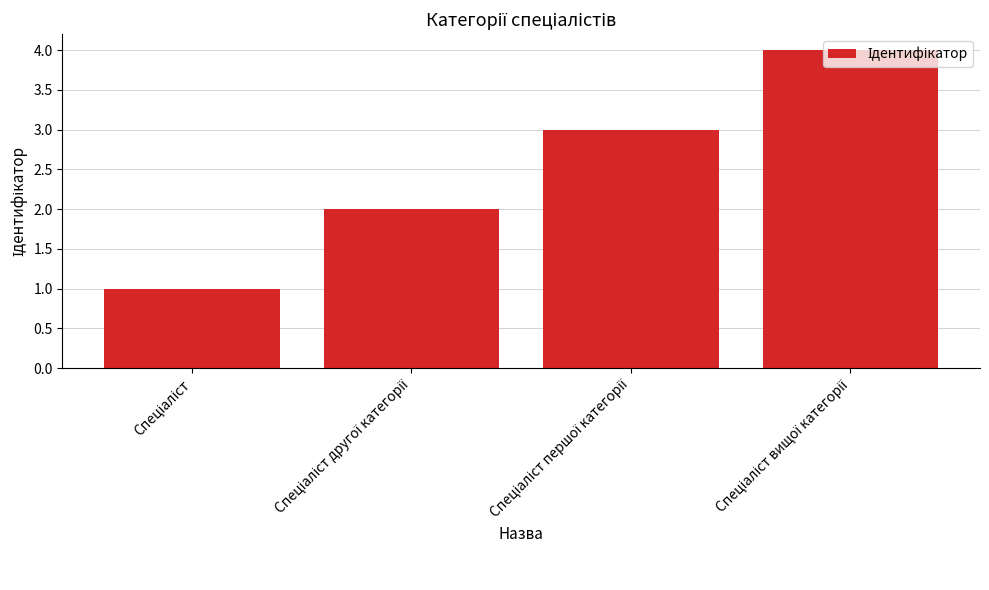

What is the maximum value shown in the chart?

4